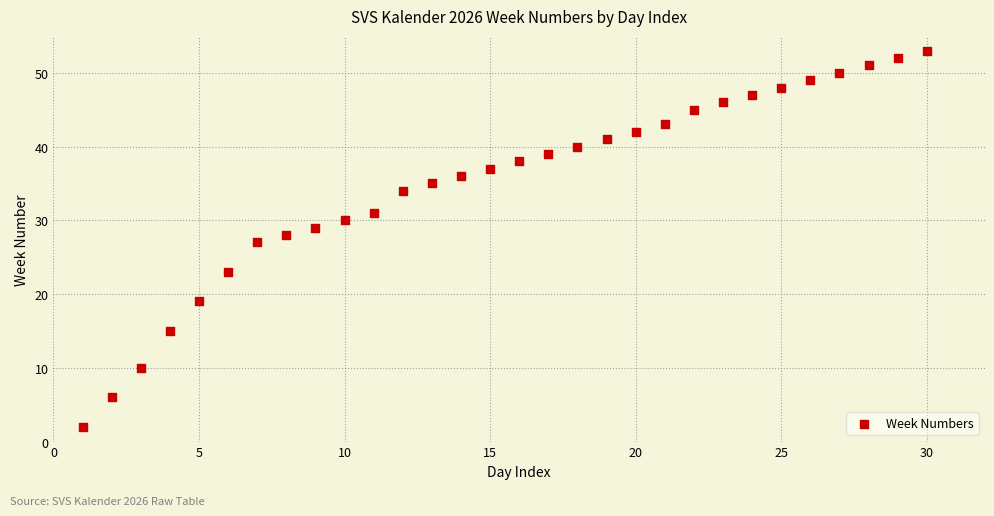

What is the range of Y values (max minus min)?

51